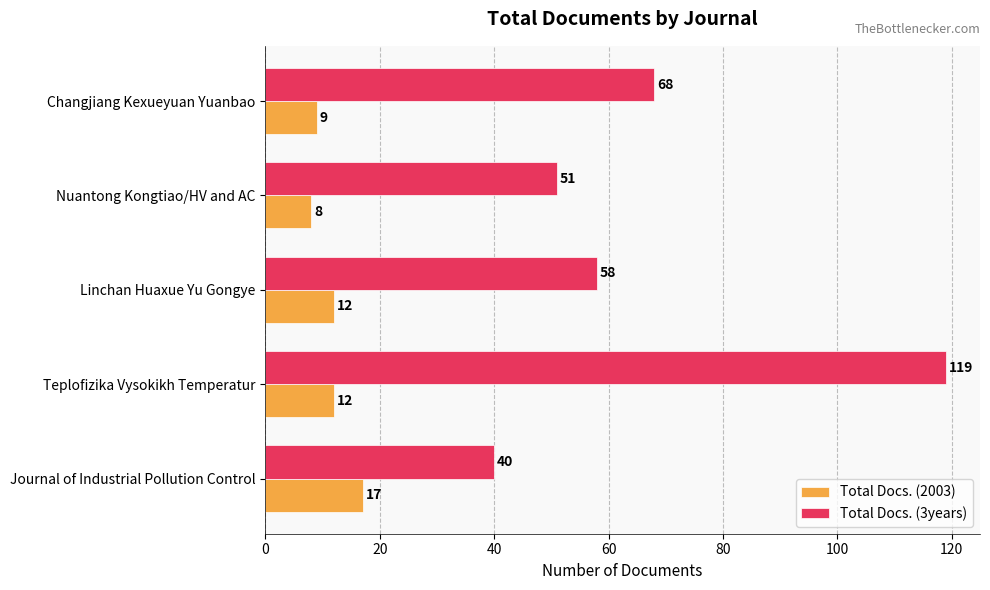

What is the sum of all Total Docs. (3years) values?

336